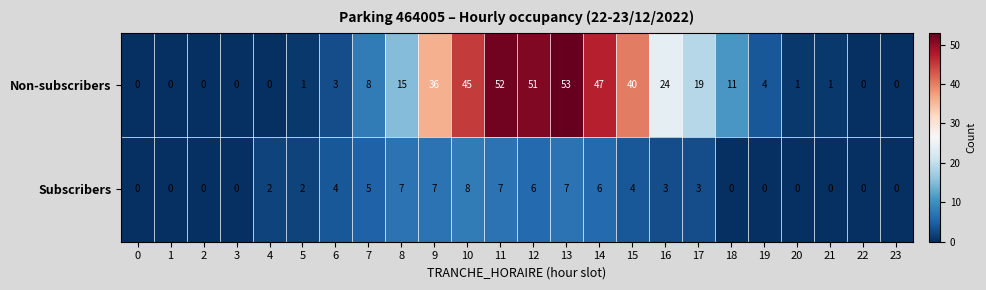

How many categories are shown in the chart?

24